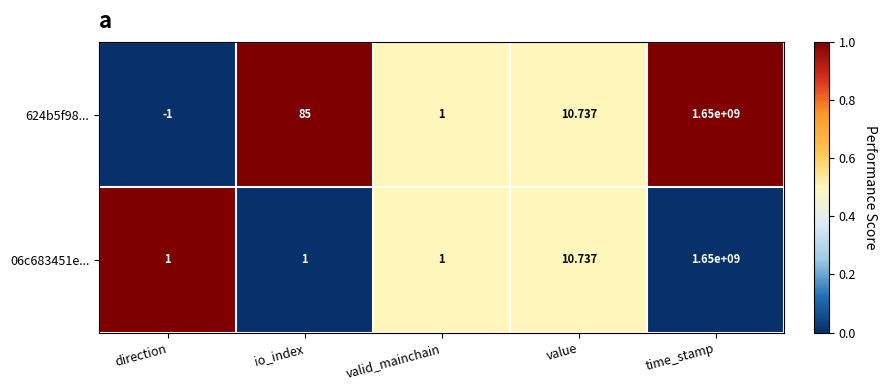

Which series changed the most between io_index and value?

624b5f98...